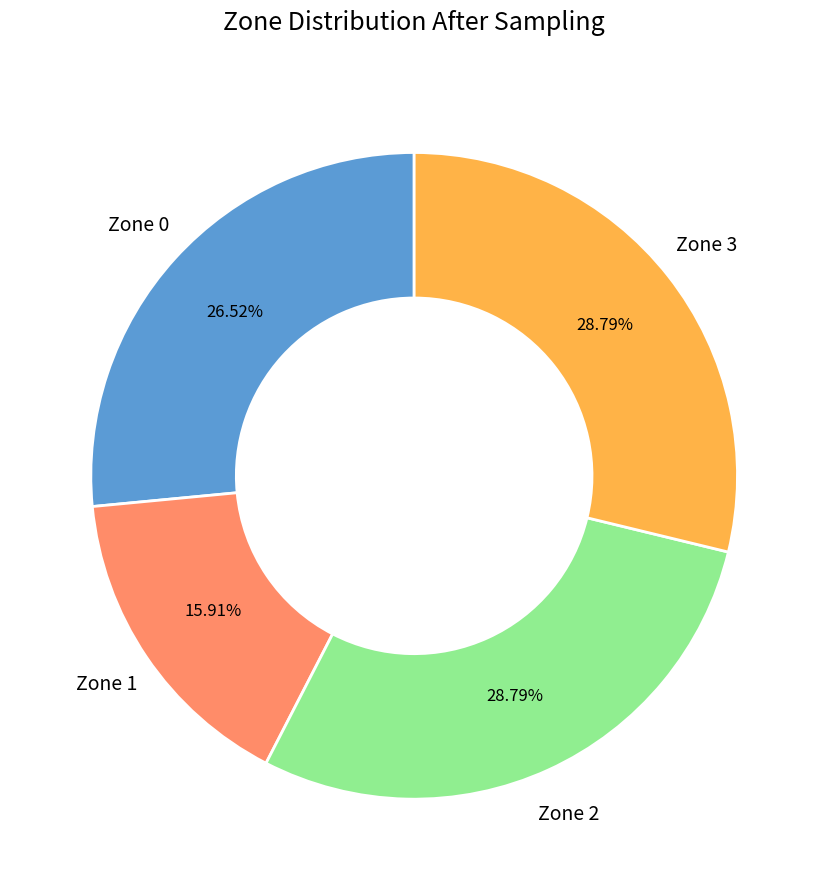

How many segments does this pie chart have?

4